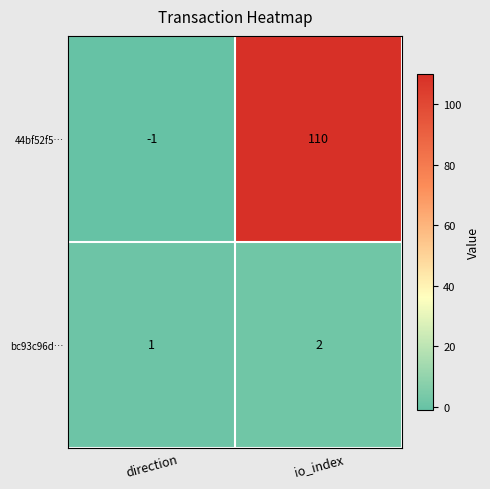

At which label is bc93c96d… closest to 1?

direction